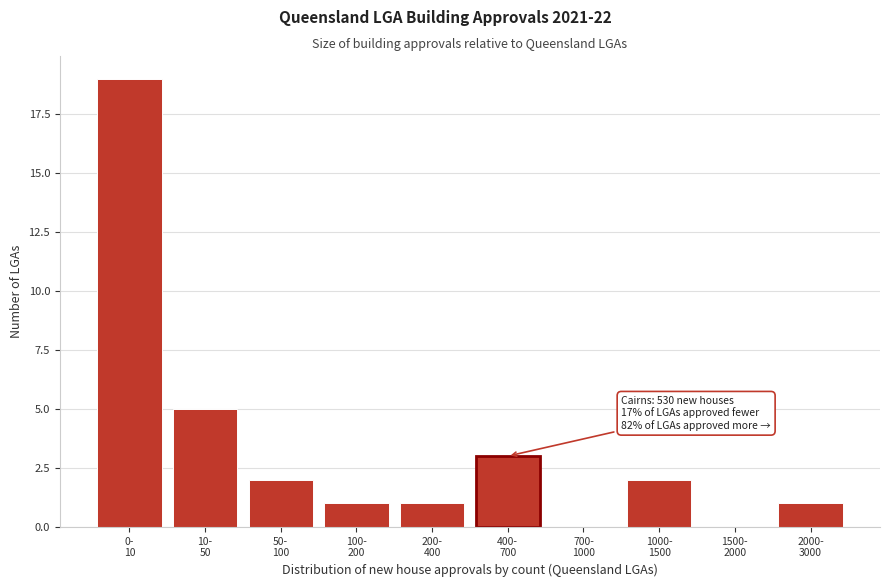

What is the greatest value displayed?

19